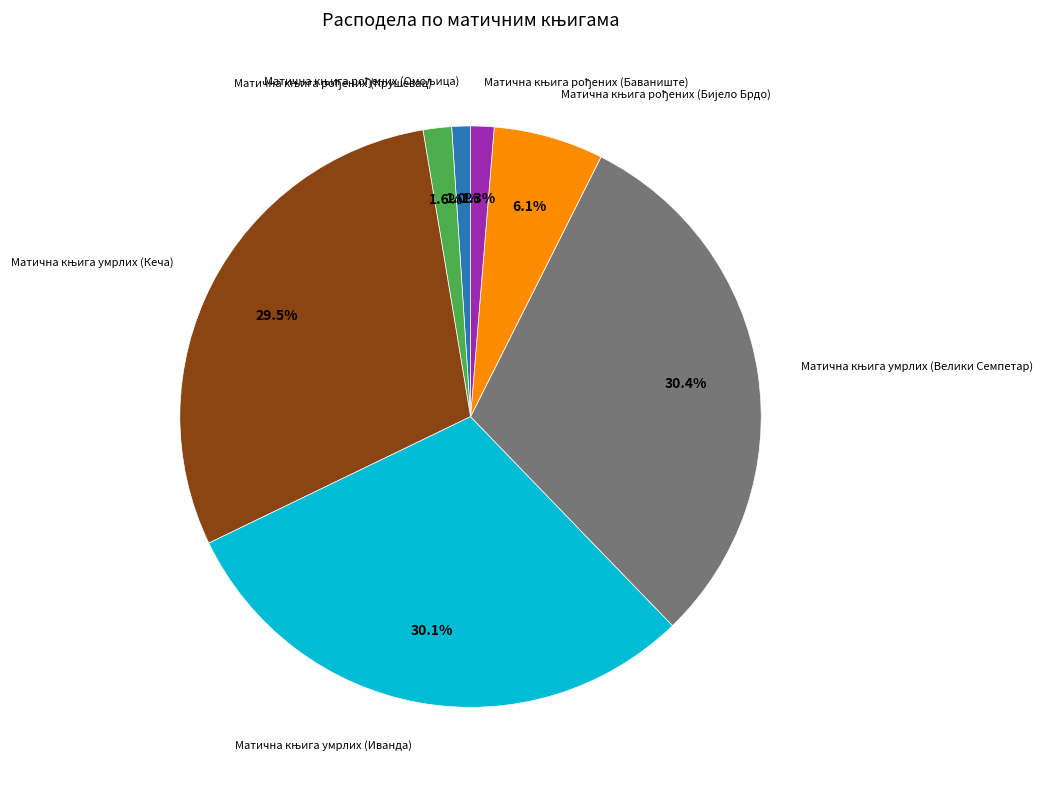

Is there any slice that represents more than half of the pie?

No